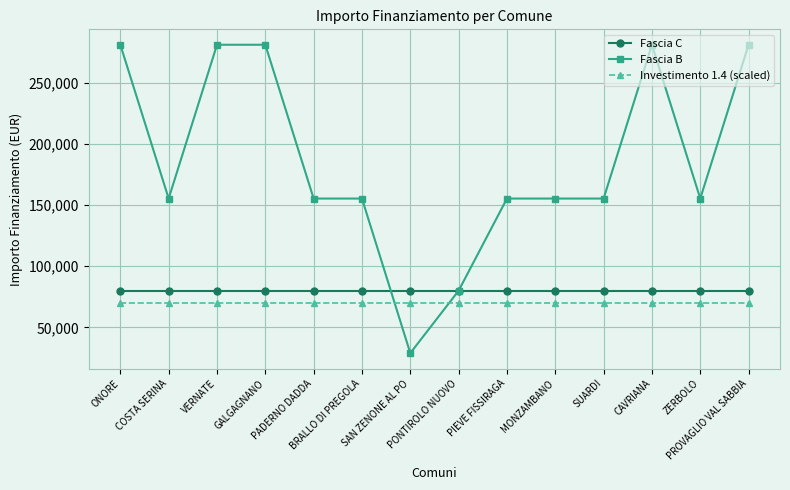

Reading left to right, transcribe all the data shown in this chart.

Fascia C: ONORE=79922	COSTA SERINA=79922	VERNATE=79922	GALGAGNANO=79922	PADERNO DADDA=79922	BRALLO DI PREGOLA=79922	SAN ZENONE AL PO=79922	PONTIROLO NUOVO=79922	PIEVE FISSIRAGA=79922	MONZAMBANO=79922	SUARDI=79922	CAVRIANA=79922	ZERBOLO=79922	PROVAGLIO VAL SABBIA=79922
Fascia B: ONORE=280932	COSTA SERINA=155234	VERNATE=280932	GALGAGNANO=280932	PADERNO DADDA=155234	BRALLO DI PREGOLA=155234	SAN ZENONE AL PO=28902	PONTIROLO NUOVO=79922	PIEVE FISSIRAGA=155234	MONZAMBANO=155234	SUARDI=155234	CAVRIANA=280932	ZERBOLO=155234	PROVAGLIO VAL SABBIA=280932
Investimento 1.4 (scaled): ONORE=70000	COSTA SERINA=70000	VERNATE=70000	GALGAGNANO=70000	PADERNO DADDA=70000	BRALLO DI PREGOLA=70000	SAN ZENONE AL PO=70000	PONTIROLO NUOVO=70000	PIEVE FISSIRAGA=70000	MONZAMBANO=70000	SUARDI=70000	CAVRIANA=70000	ZERBOLO=70000	PROVAGLIO VAL SABBIA=70000